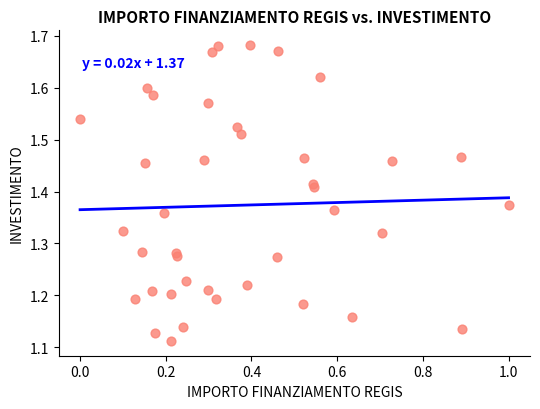

What is the range of Y values (max minus min)?

0.6